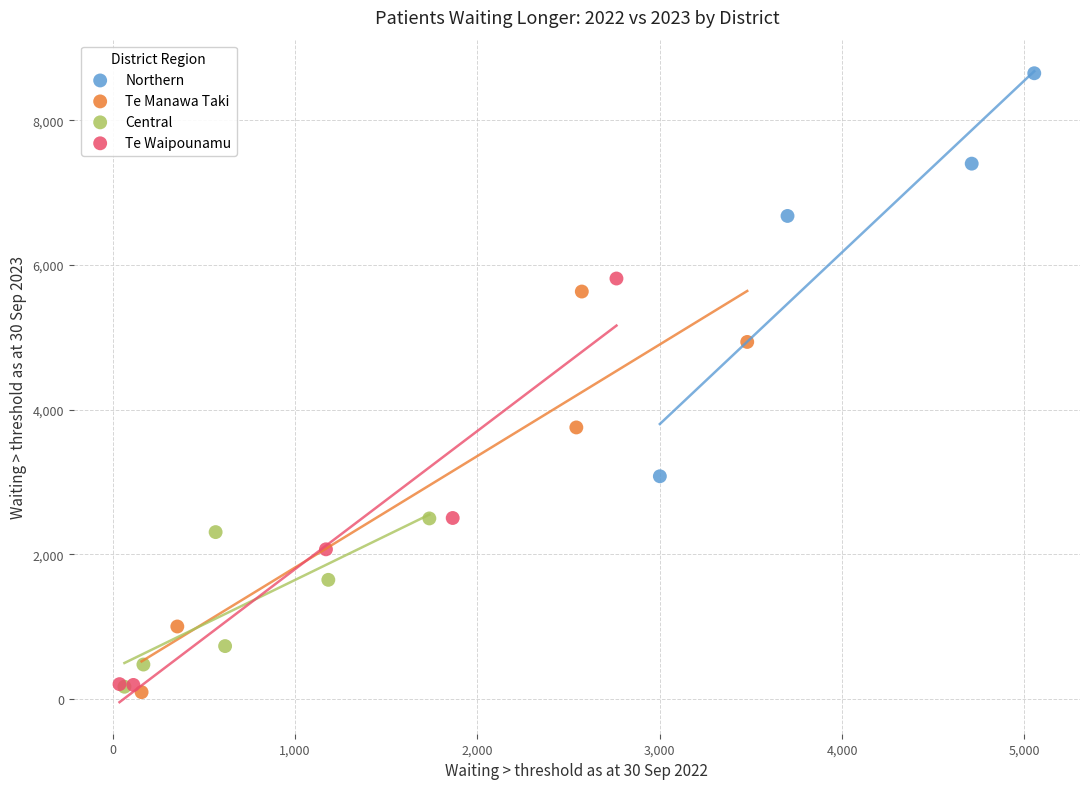

Which series reaches the maximum Y coordinate?

Northern